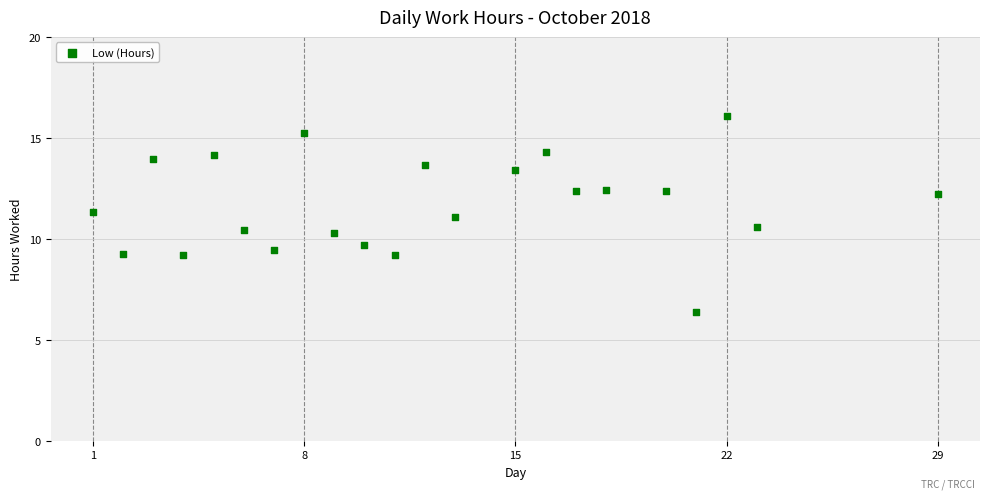

What is the range of Y values (max minus min)?

9.7